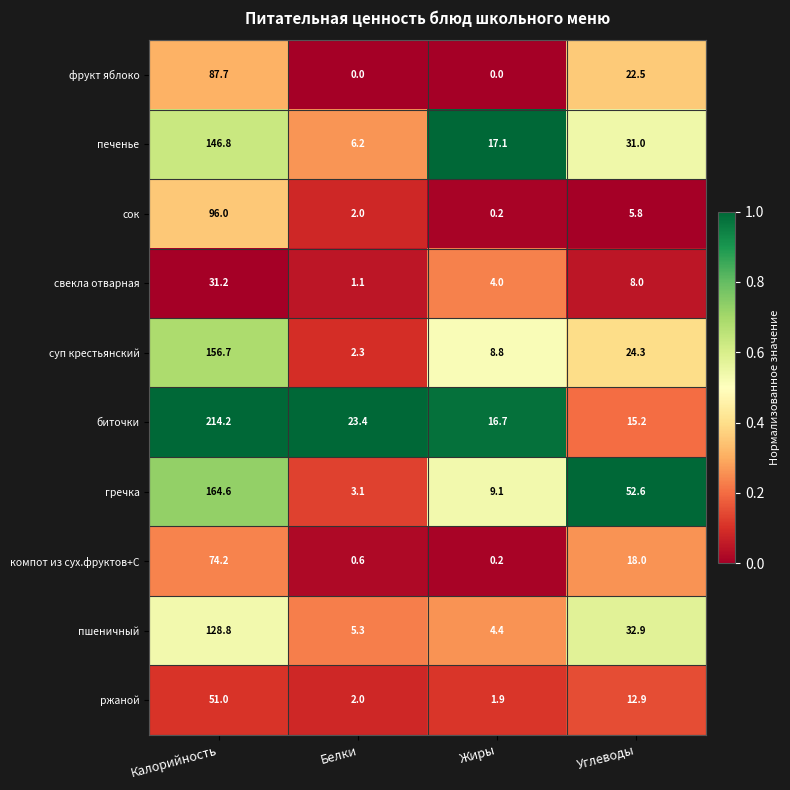

Rank the series by their maximum value, from highest to lowest.

биточки, гречка, суп крестьянский, печенье, пшеничный, сок, фрукт яблоко, компот из сух.фруктов+С, ржаной, свекла отварная